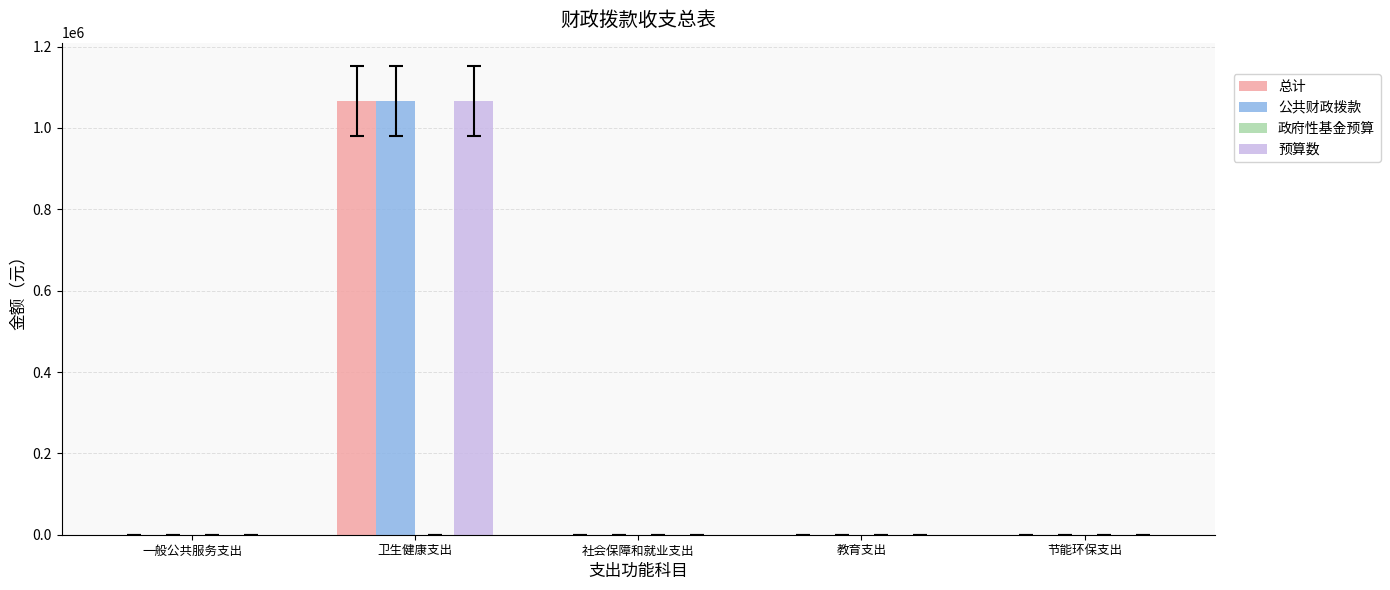

At which category is the sum across all series the highest?

卫生健康支出